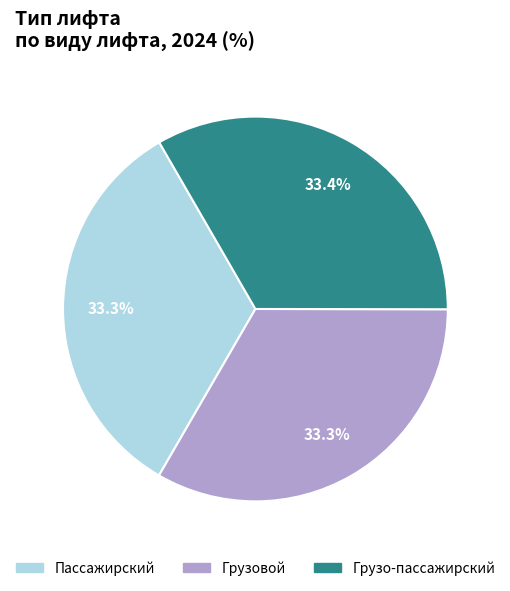

To the nearest percent, what percentage of the pie is Грузо-пассажирский?

33%